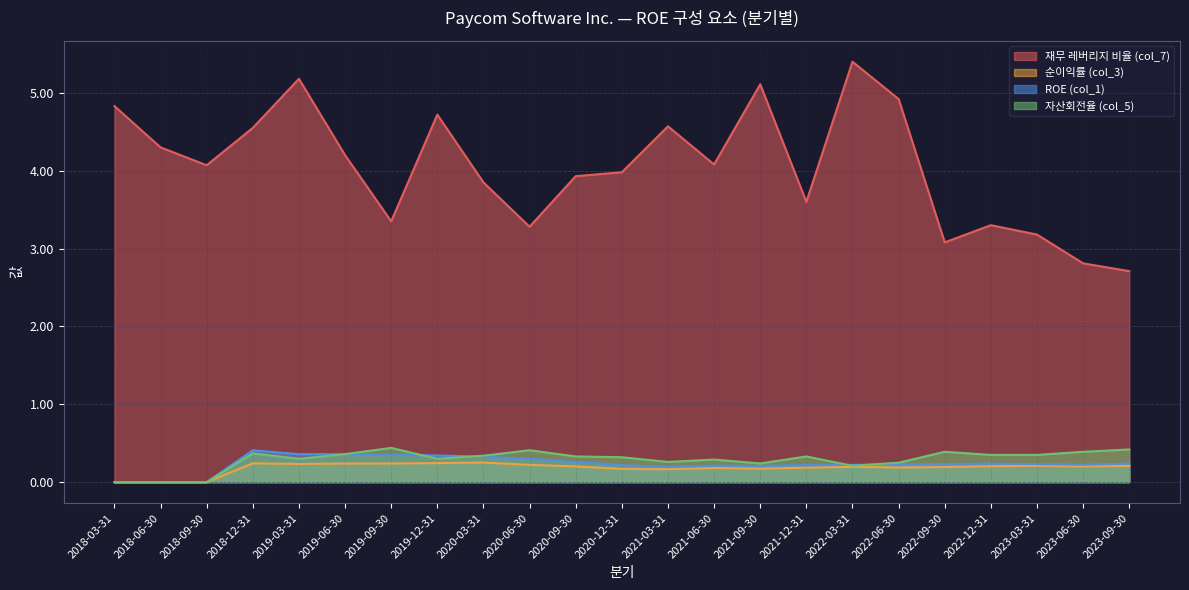

At which category does the chart reach its minimum across all series?

2018-03-31